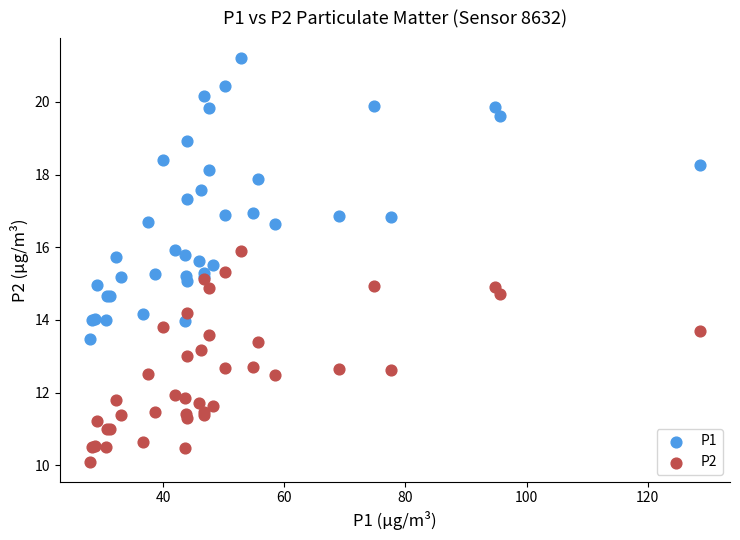

What are all the series names shown in the legend?

P1, P2